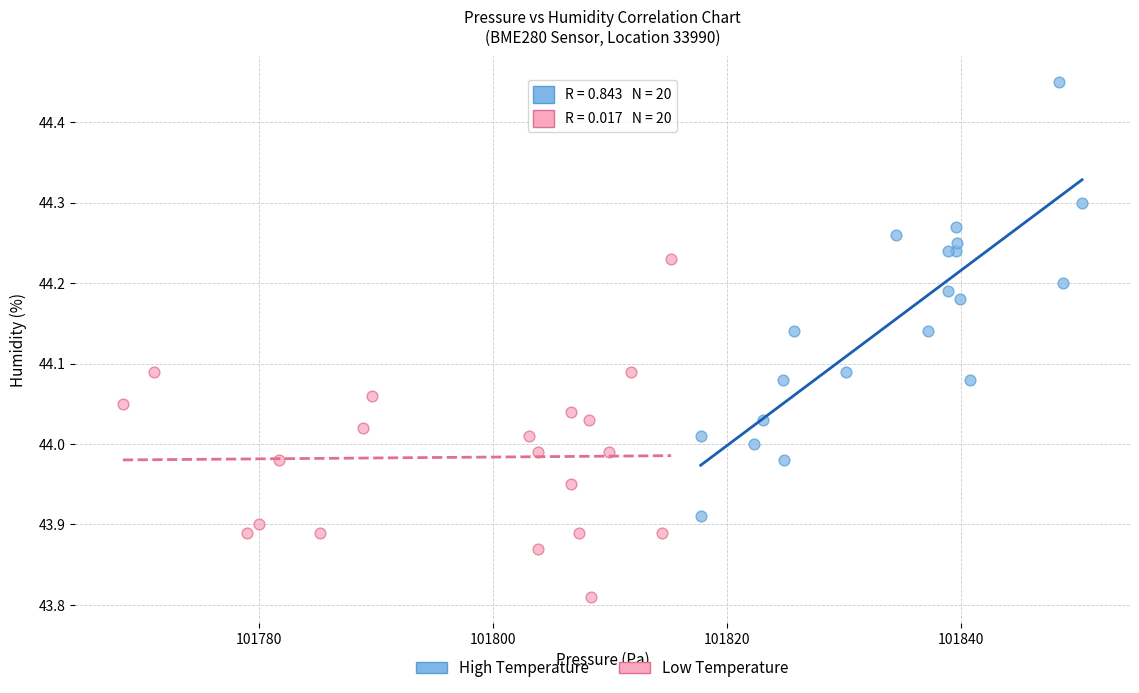

Which series has the widest spread of Y values?

High Temperature